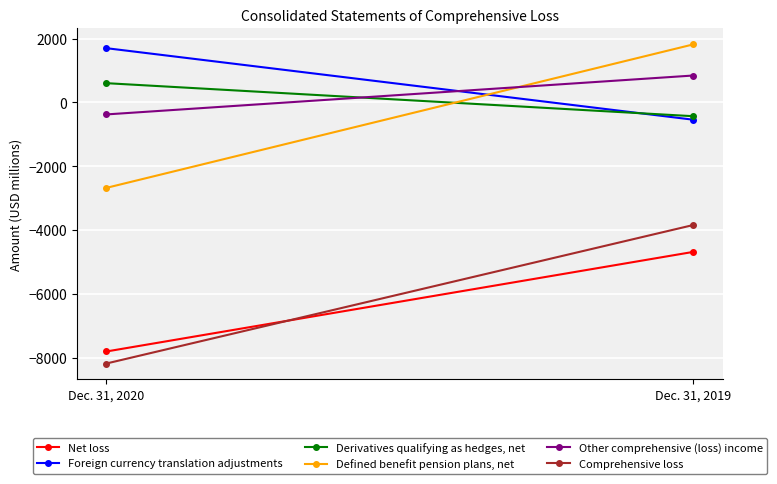

What is the difference between the maximum and minimum values in the Net loss series?

3123